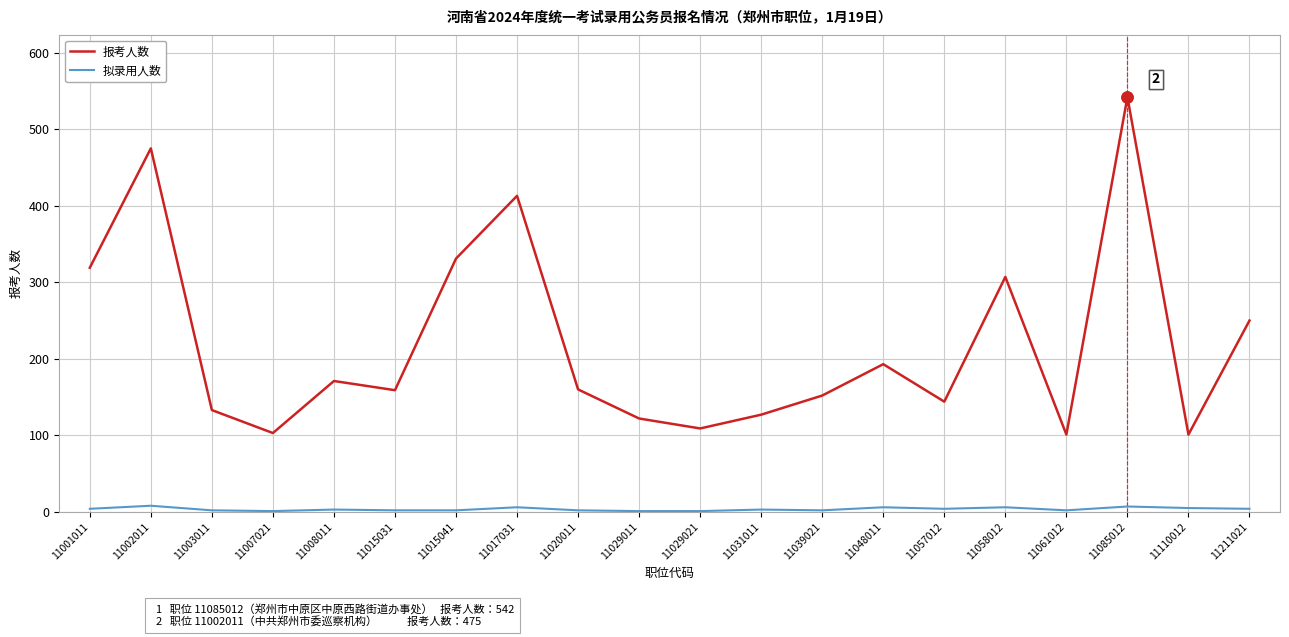

Which series has the largest total across all categories?

报考人数